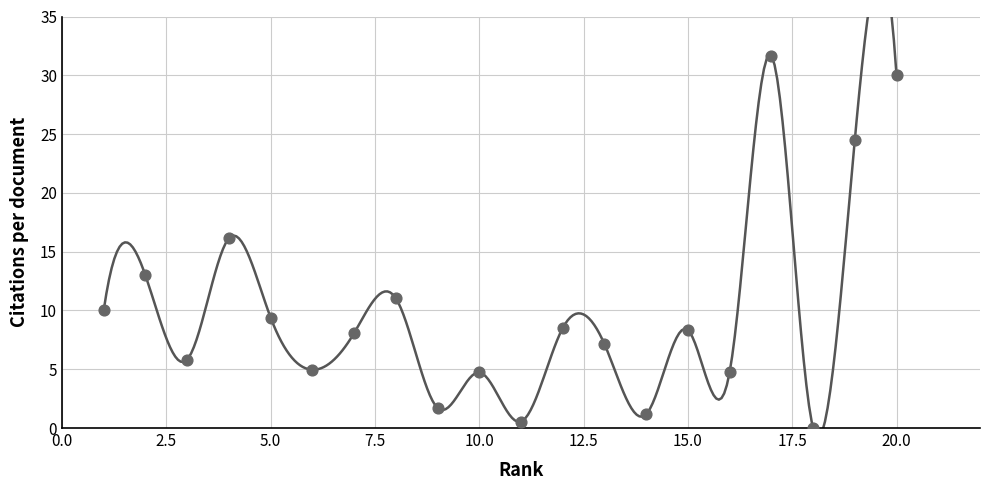

What Y value in the scatter plot is closest to 15?

16.1